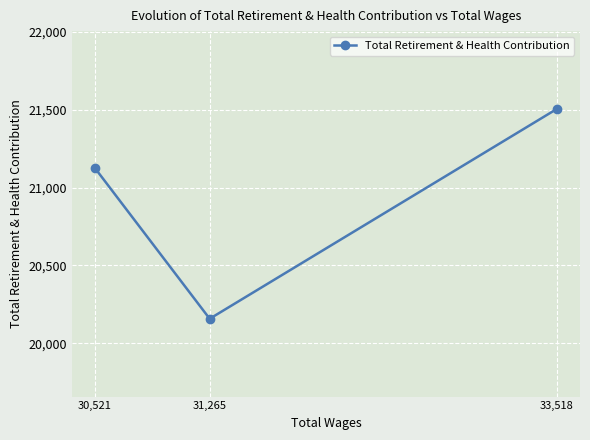

Is it true that the value at 33,518 is 4832?

False